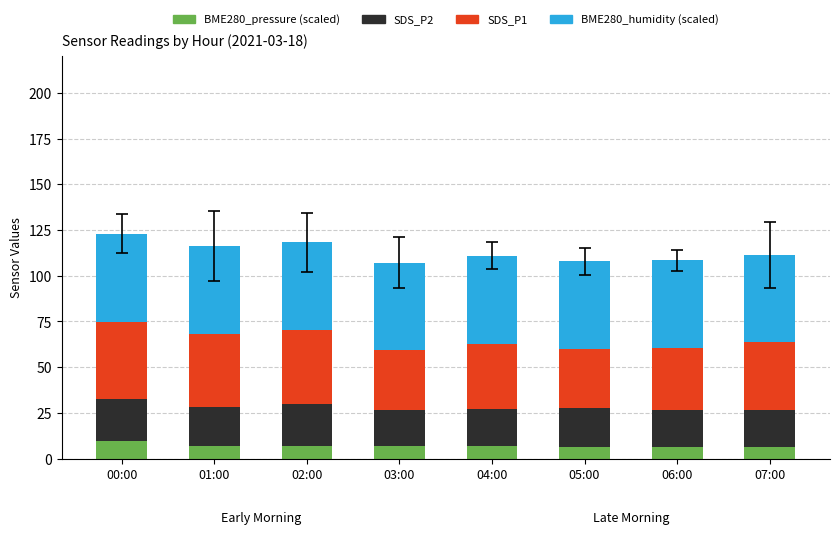

What is the total value across all series at 05:00?

108.0